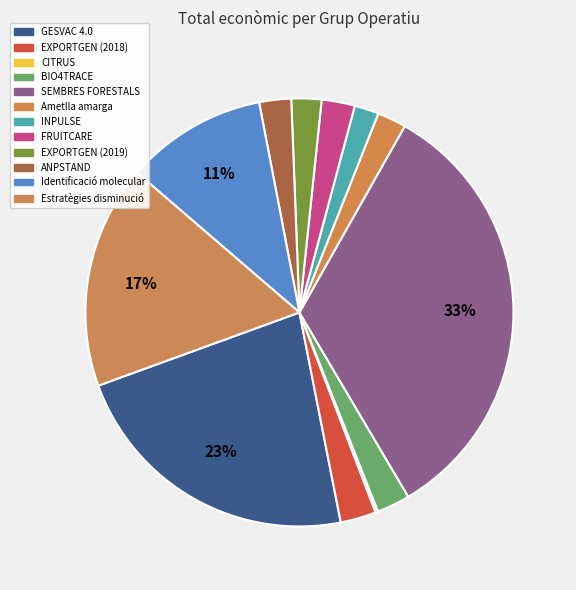

To the nearest percent, what is the difference between the largest and smallest slice percentages?

33%